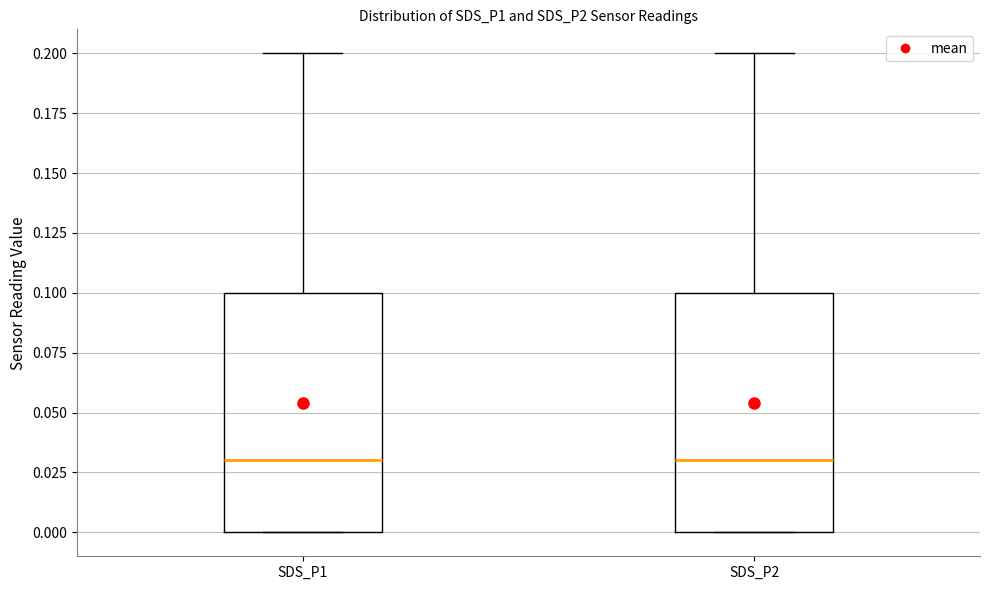

Reading left to right, read every box against the y-axis: the position of its median line, the range the box covers, and the ends of its whiskers. The values are not printed on the chart, so give them approximately, as read against the axis.

SDS_P1: median 0.03, box 0.00 to 0.10, whiskers 0.00 to 0.20
SDS_P2: median 0.03, box 0.00 to 0.10, whiskers 0.00 to 0.20